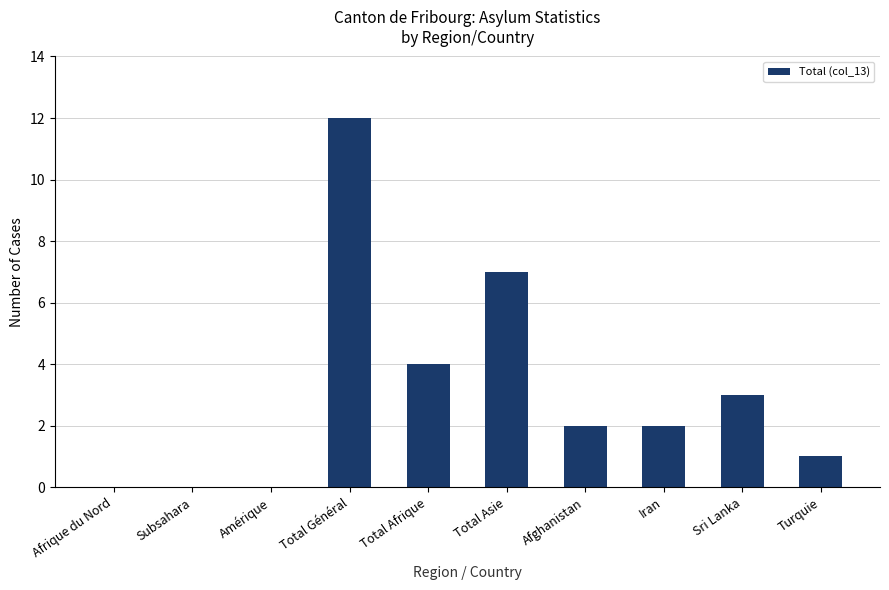

Reading left to right, list all the values displayed in this chart.

Afrique du Nord=0	Subsahara=0	Amérique=0	Total Général=12	Total Afrique=4	Total Asie=7	Afghanistan=2	Iran=2	Sri Lanka=3	Turquie=1